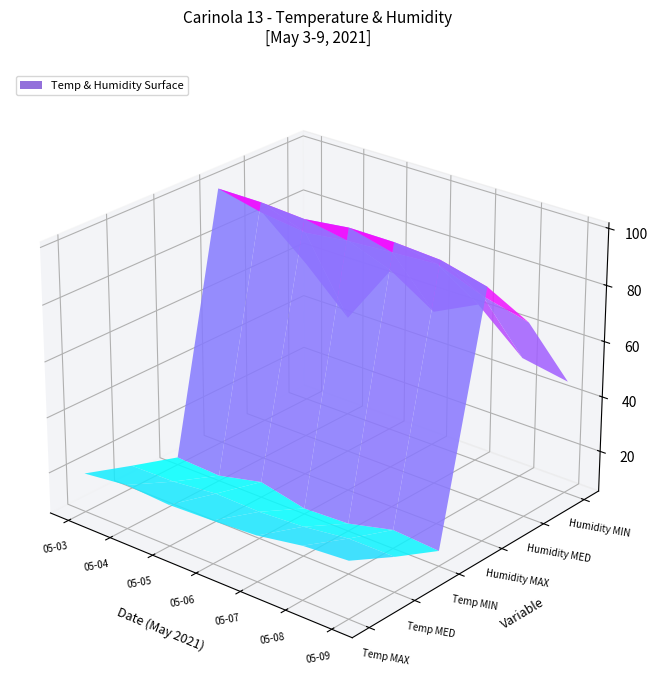

Reading left to right, list all the values displayed in this chart.

Temp MAX: 19.3	21.2	20.2	20.8	21.8	24.6	25.8
Temp MED: 13.5	13.7	15.4	15.0	15.9	18.0	17.9
Temp MIN: 8.0	7.2	10.9	7.3	8.0	12.0	10.8
Humidity MAX: 99.0	99.0	98.0	100.0	100.0	99.0	95.0
Humidity MED: 83.0	81.0	83.0	84.0	85.0	79.0	75.0
Humidity MIN: 57.0	42.0	65.0	55.0	63.0	49.0	46.0